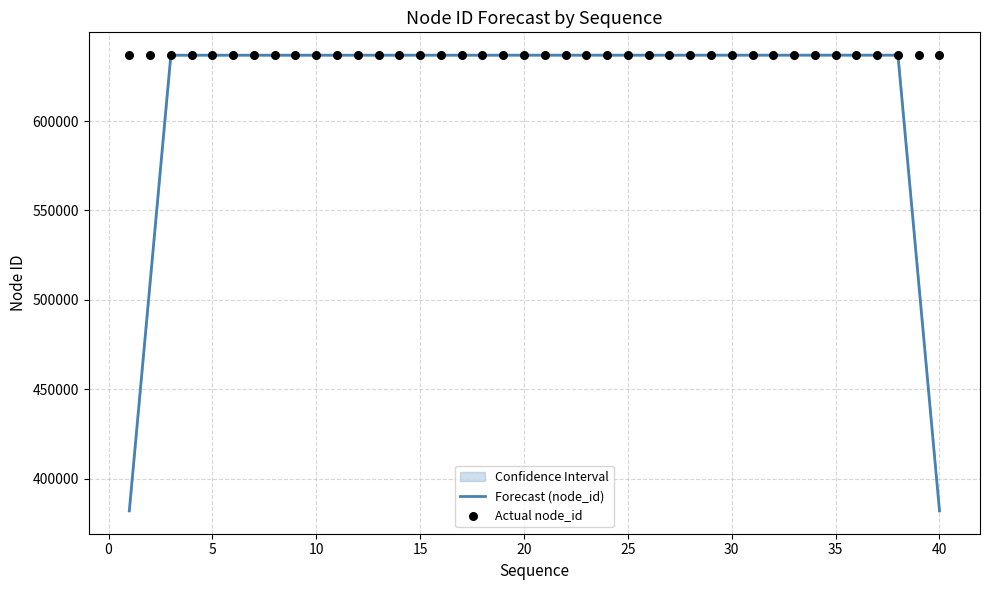

What is the maximum value for Forecast (node_id)?

636817.0